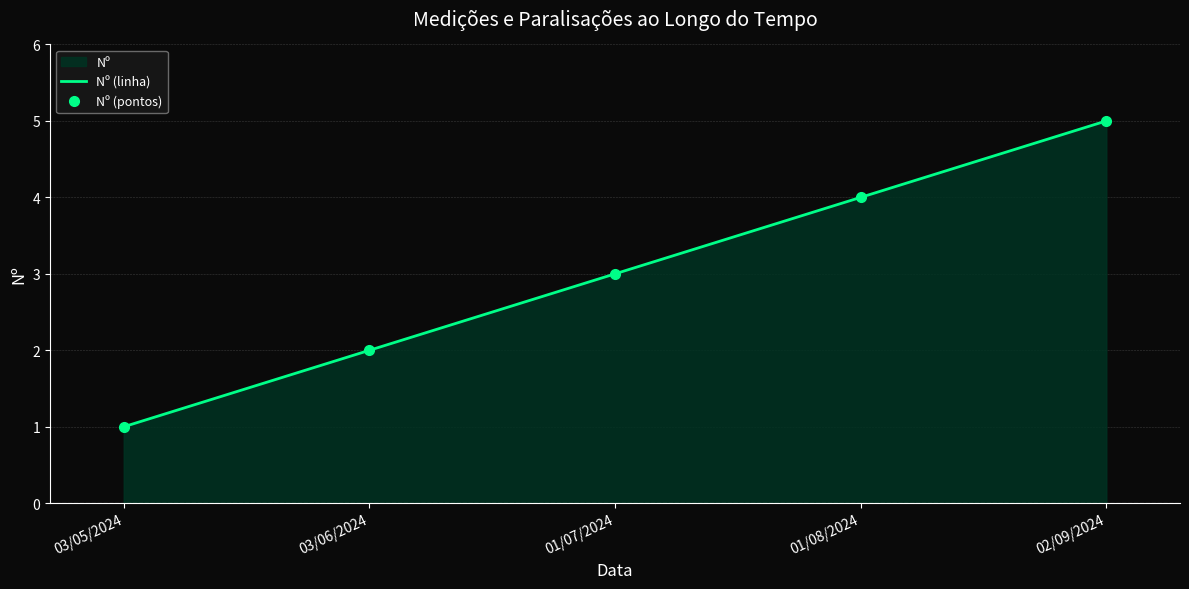

The value of Nº (pontos) at 01/08/2024 is 6. True or false?

False